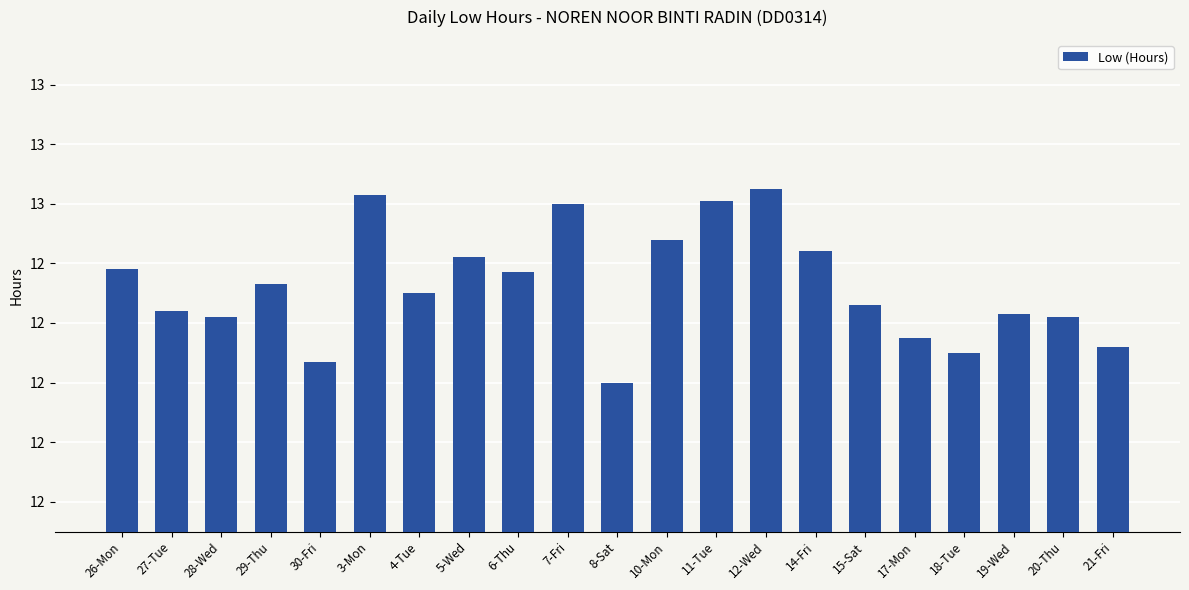

Are the bars horizontal?

No